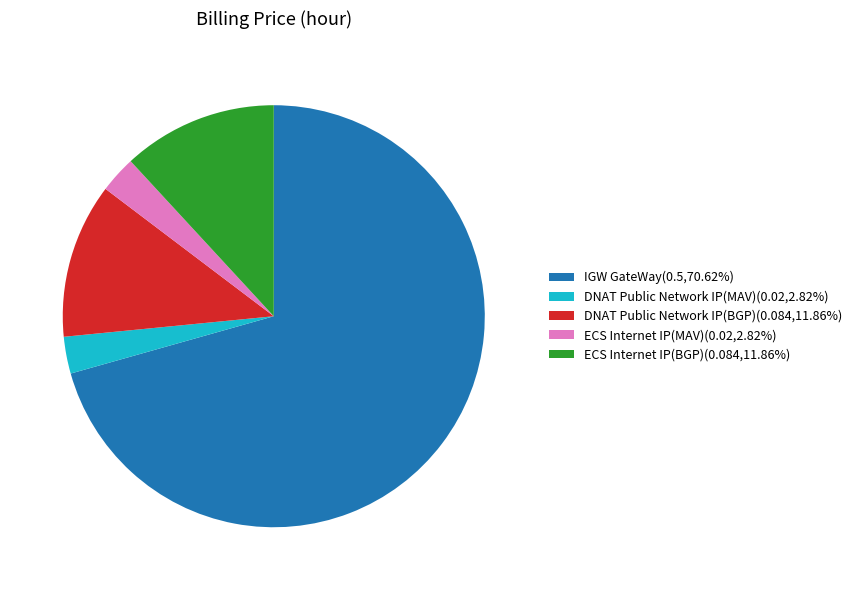

Does IGW GateWay represent more than half of the total?

Yes